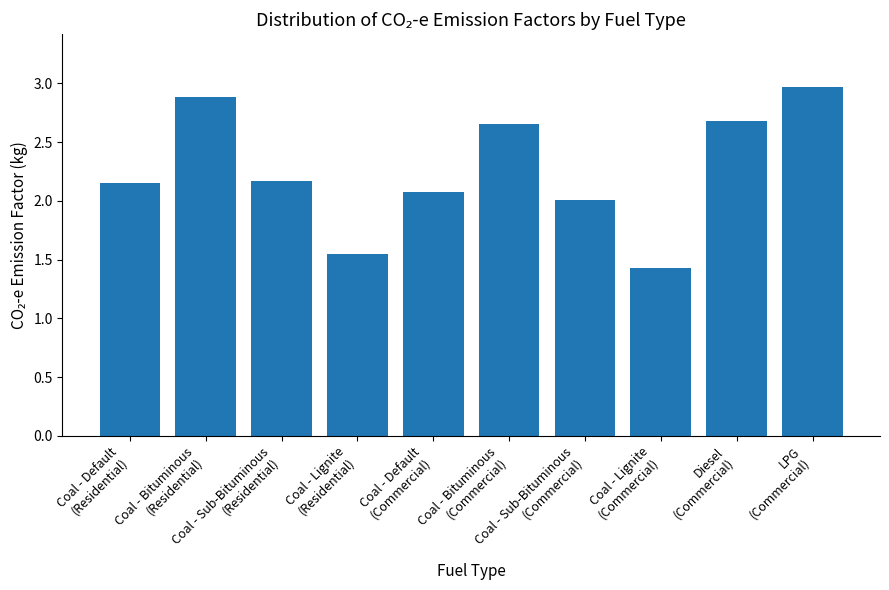

What is the label of the 3rd bar from the left?

Coal - Sub-Bituminous
(Residential)